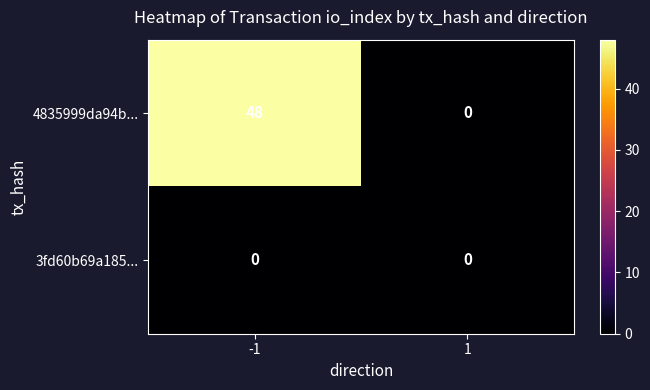

What is the approximate value of 4835999da94b... at -1, to the nearest 10?

50